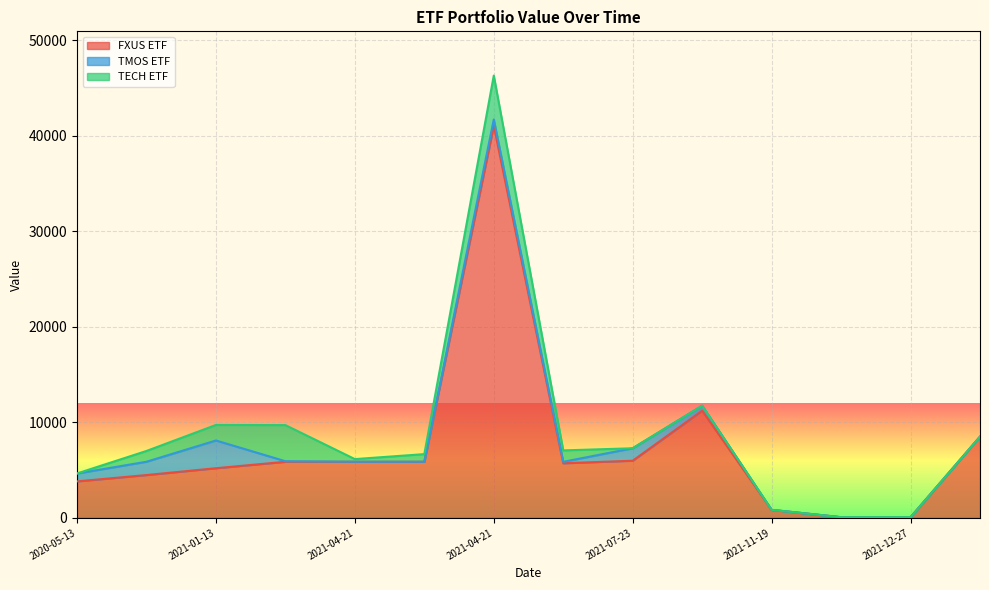

What are all the series names shown in the legend?

FXUS ETF, TMOS ETF, TECH ETF